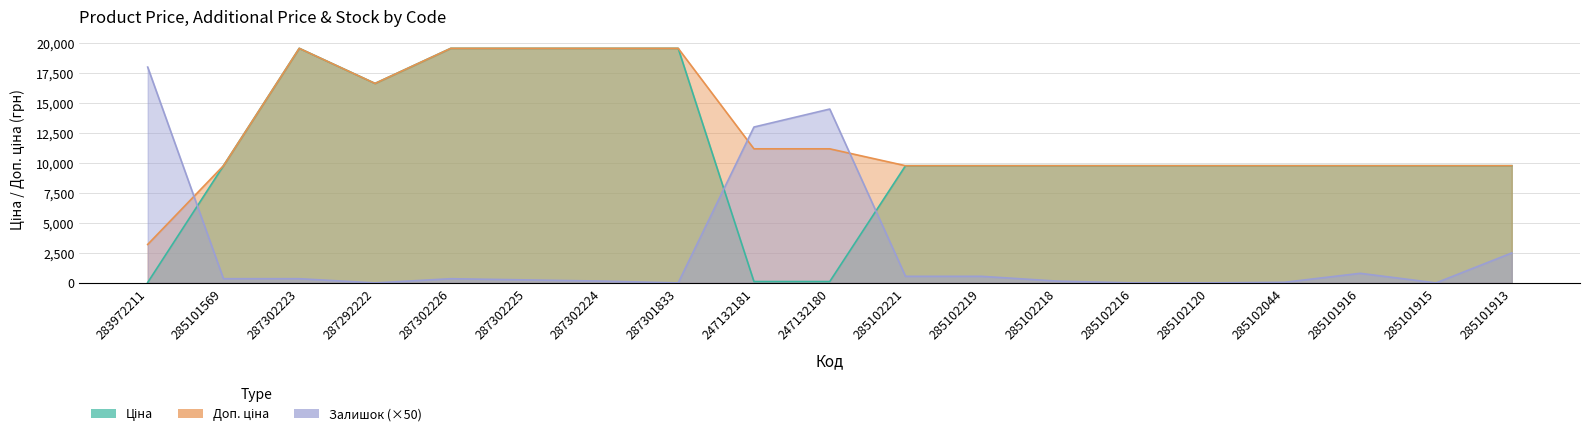

Which series ends up on top after the final intersection of Доп. ціна and Залишок?

Доп. ціна